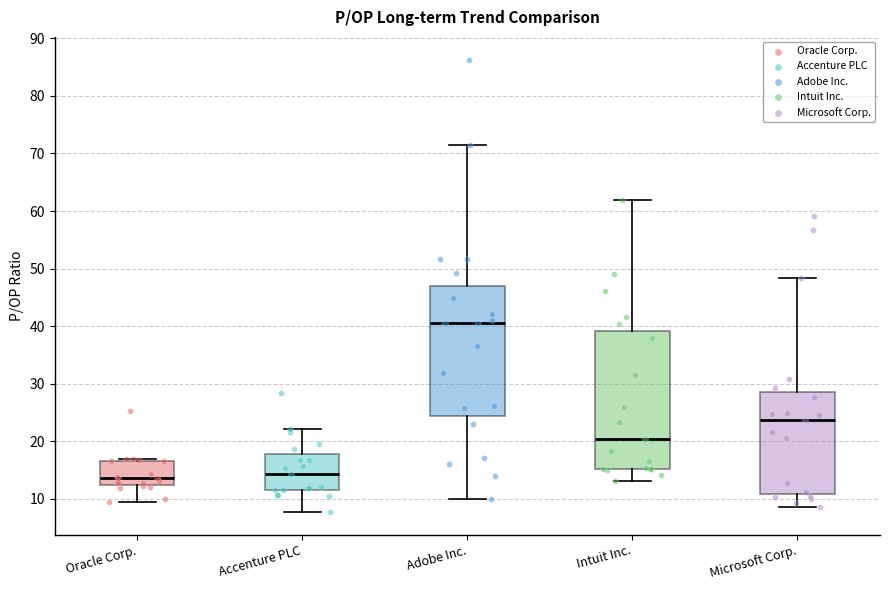

Where is the lower edge of the box for Intuit Inc. on the y-axis? The values are not printed on the chart, so give them approximately, as read against the axis.

15